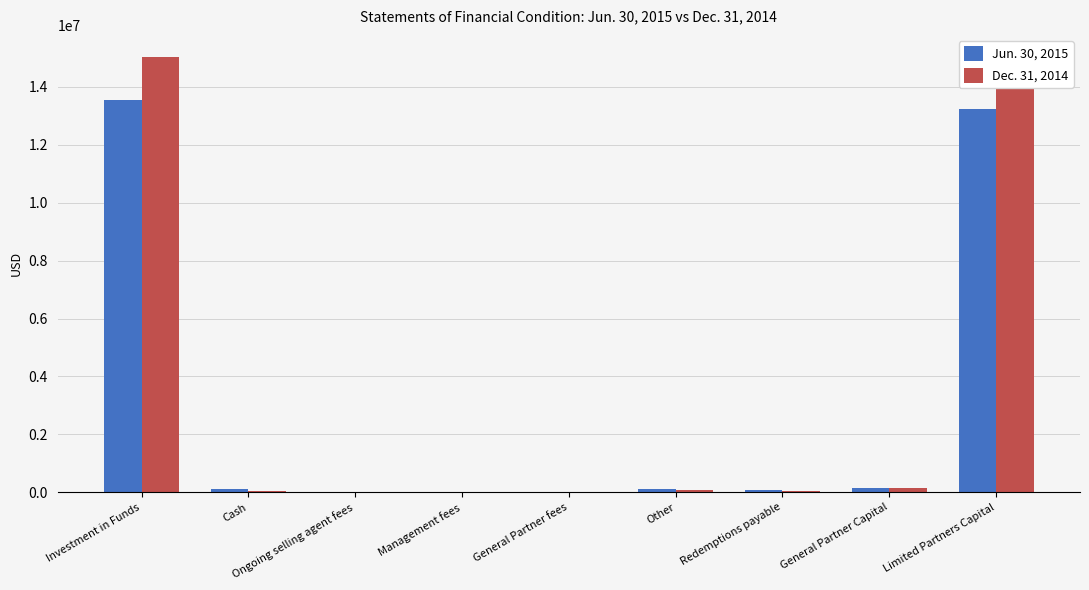

Which series changed the most between Investment in Funds and Management fees?

Dec. 31, 2014